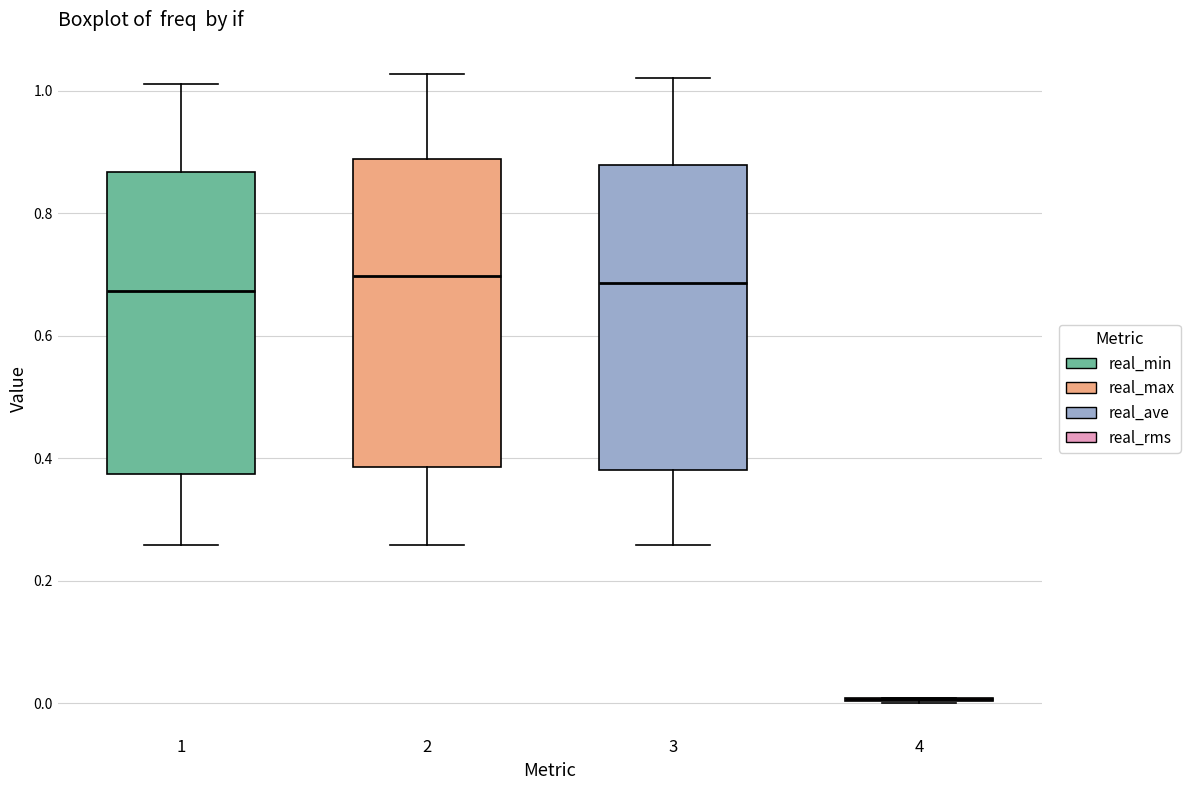

Reading left to right, read every box against the y-axis: the position of its median line, the range the box covers, and the ends of its whiskers. The values are not printed on the chart, so give them approximately, as read against the axis.

1: median 0.68, box 0.38 to 0.86, whiskers 0.26 to 1.02
2: median 0.70, box 0.38 to 0.88, whiskers 0.26 to 1.02
3: median 0.68, box 0.38 to 0.88, whiskers 0.26 to 1.02
4: box collapsed to a line at 0.00, whiskers 0.00 to 0.00